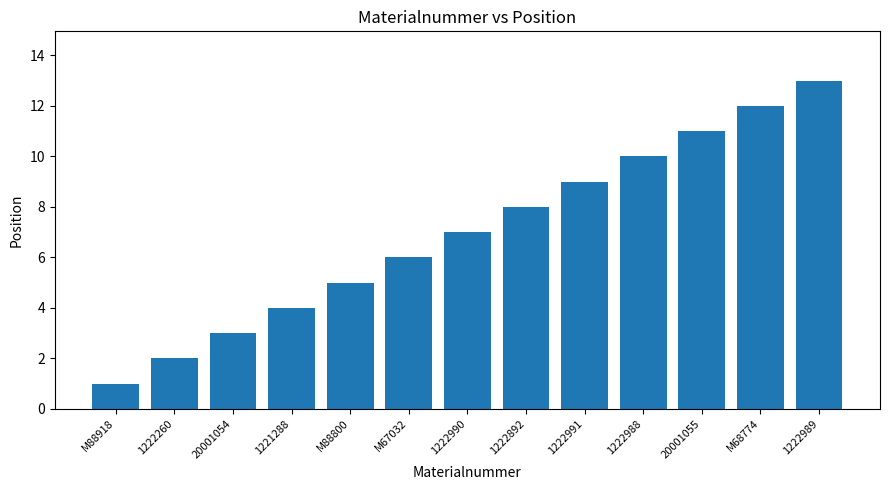

What is the smallest value displayed?

1